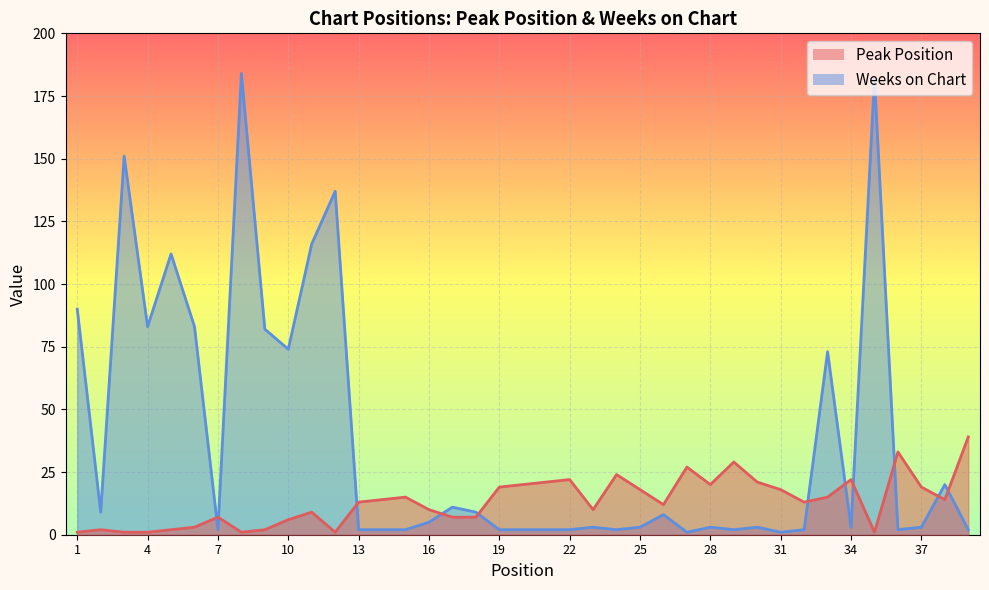

Is it true that Peak Position equals 1 at 12?

False